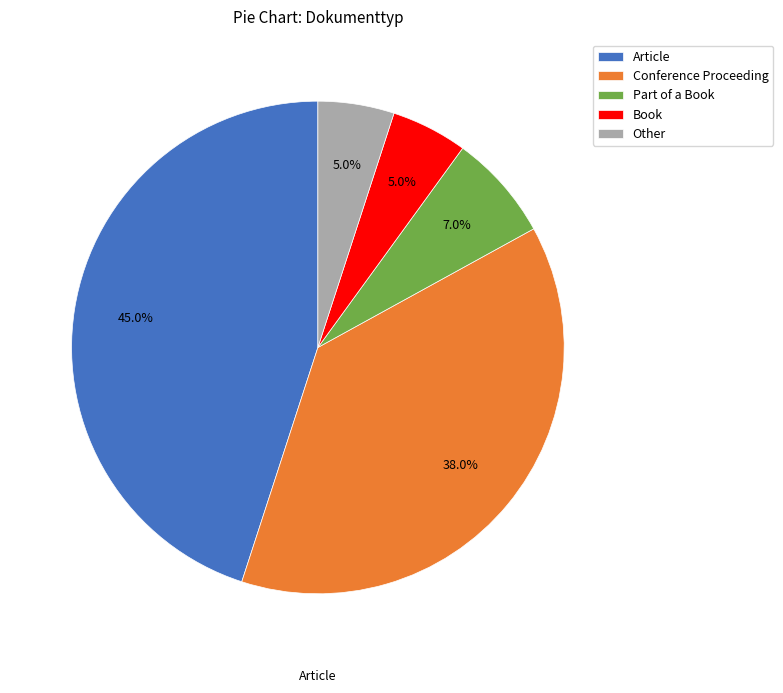

Is there any slice that represents more than half of the pie?

No